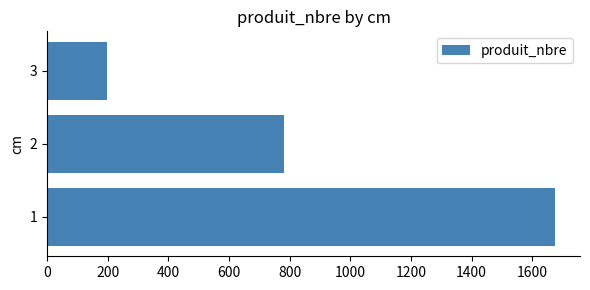

Reading bottom to top, extract all data points from this chart.

1674	780	197